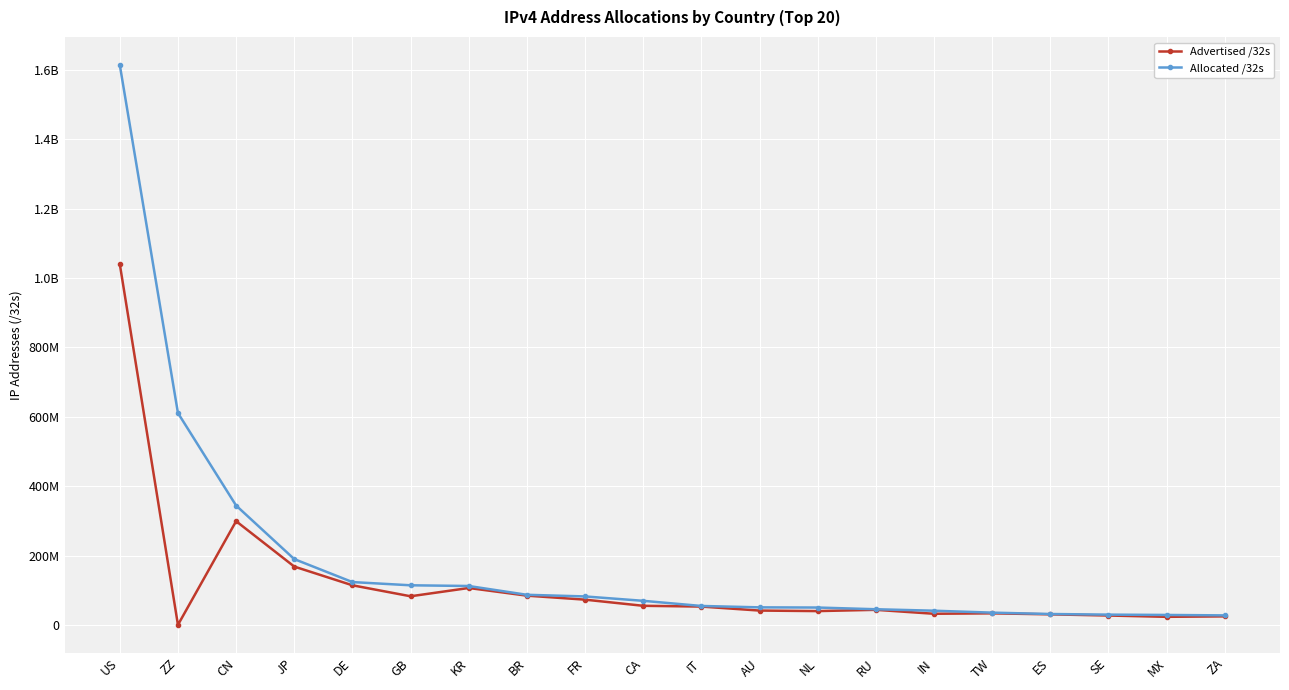

At which label is Advertised /32s closest to 520429056?

CN